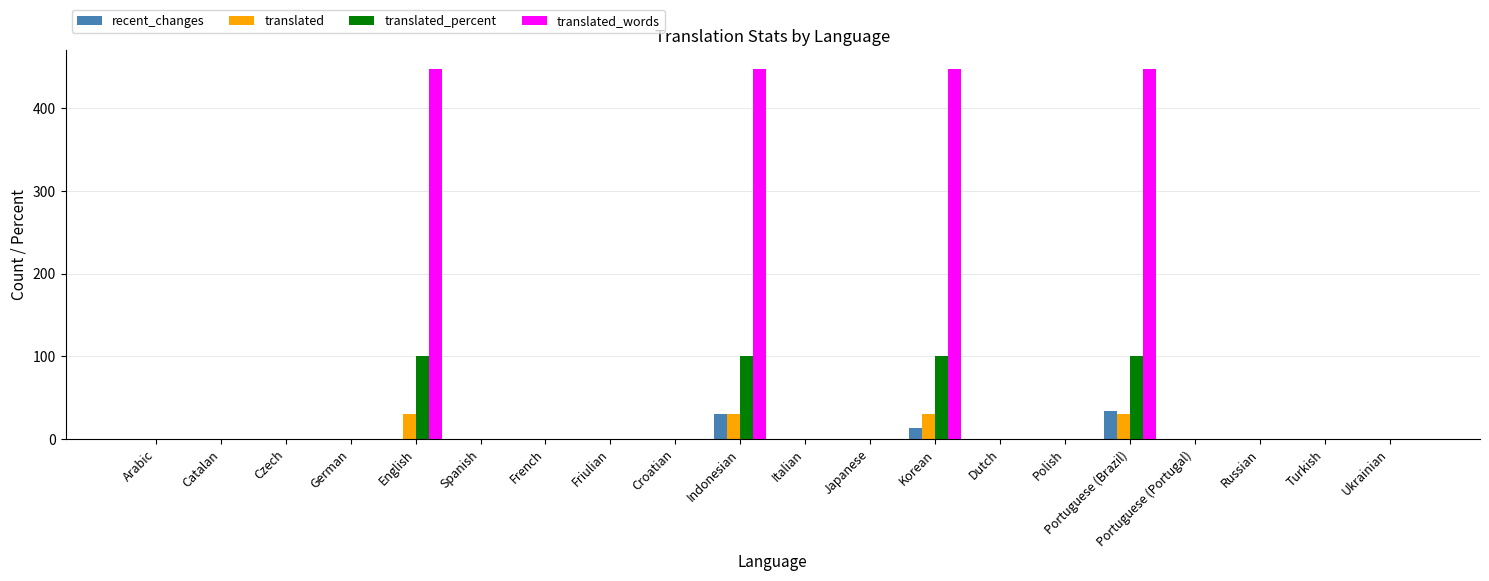

What is the sum of all translated values?

120